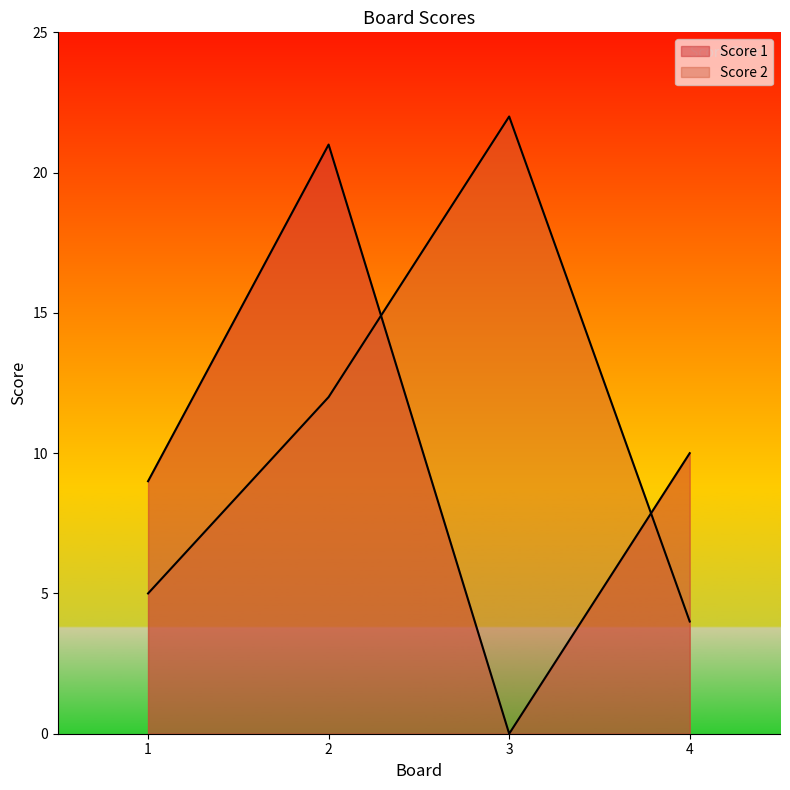

True or false: Score 2 and Score 1 intersect in this chart.

True